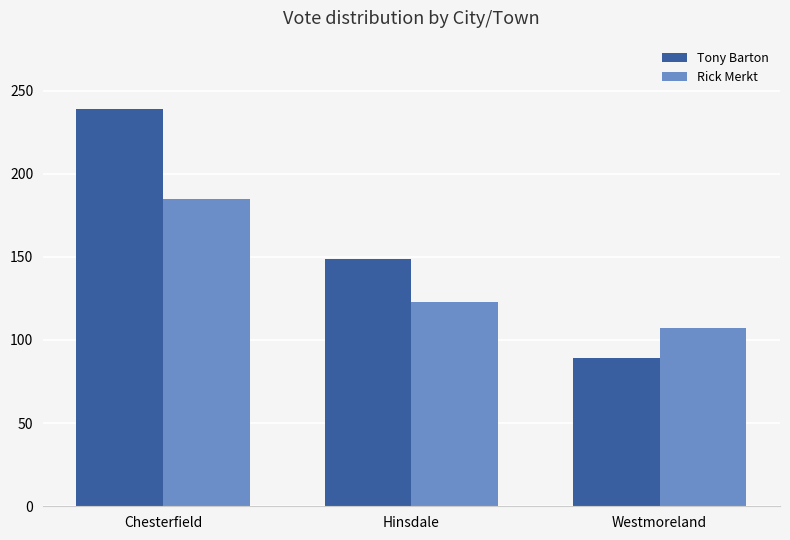

What is the label of the 1st bar from the left?

Chesterfield